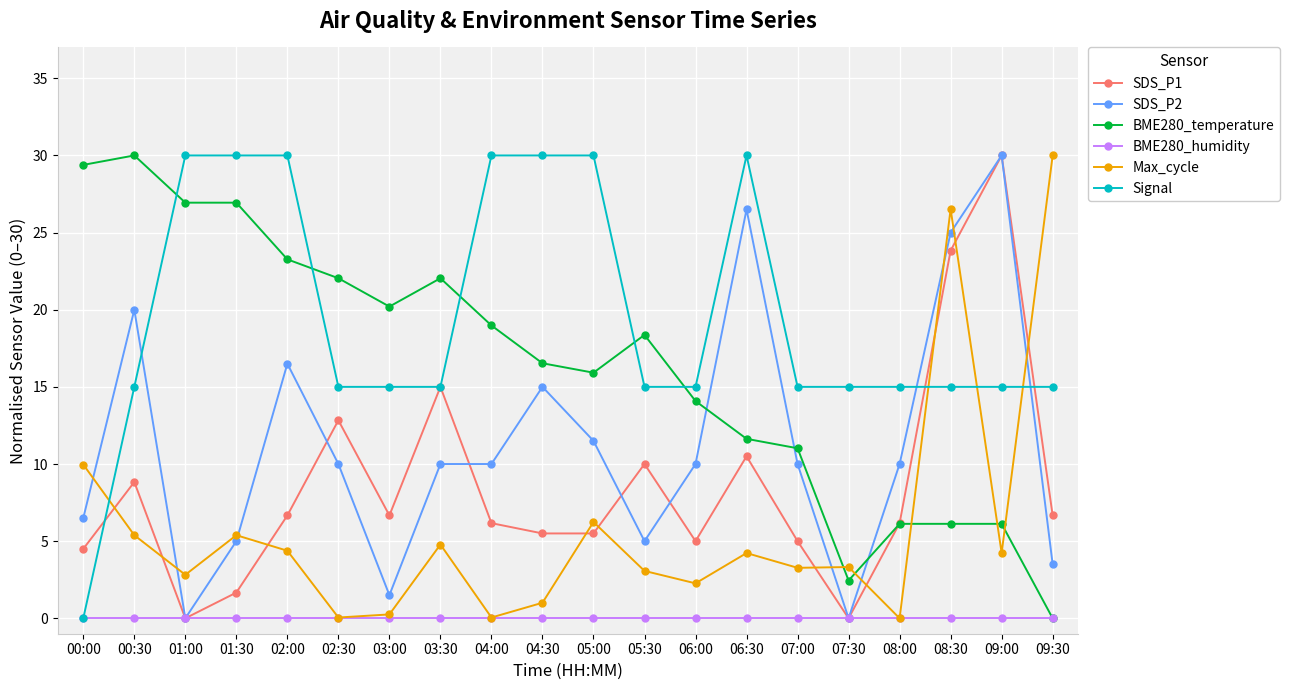

Between 00:30 and 06:00, which series saw the biggest shift?

BME280_temperature